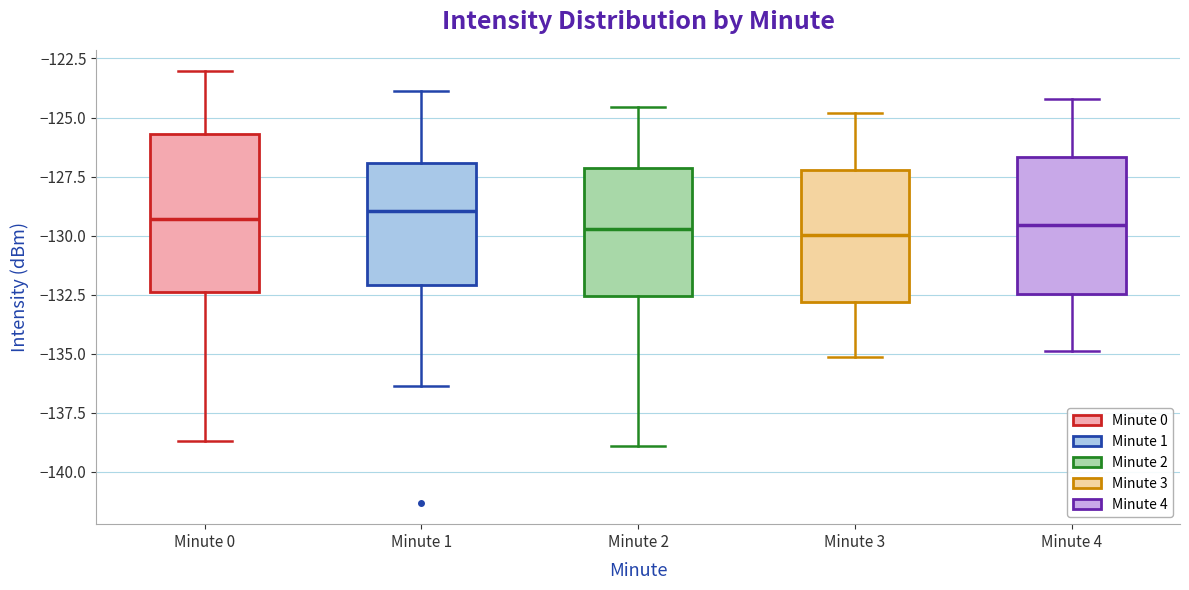

Comparing the boxes themselves (not the whiskers), which one is the tallest?

Minute 0